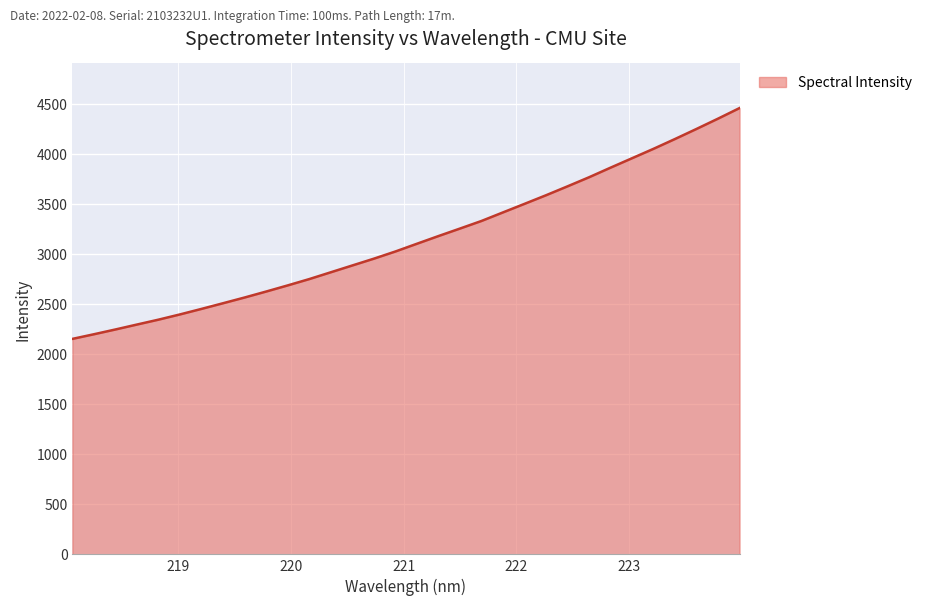

What is the minimum value shown in the chart?

2154.2